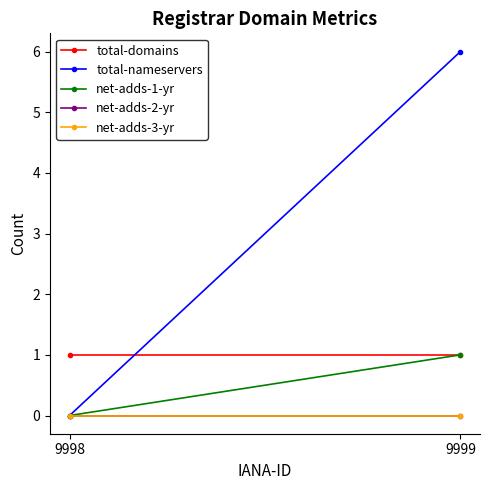

Which category has the lowest value in the net-adds-3-yr series?

9998